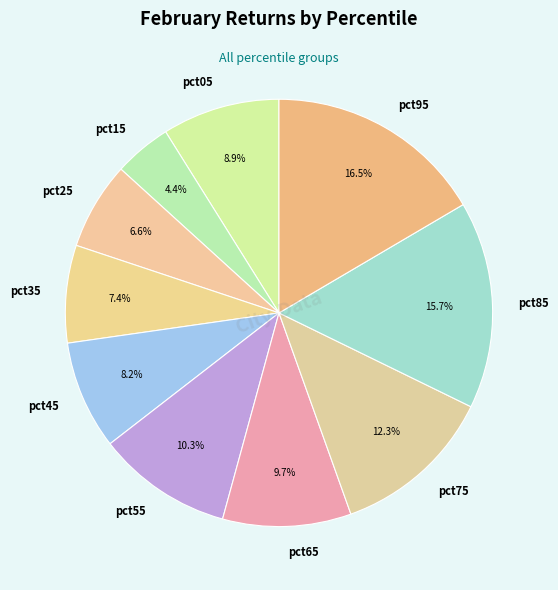

Between pct85 and pct75, which is larger?

pct85